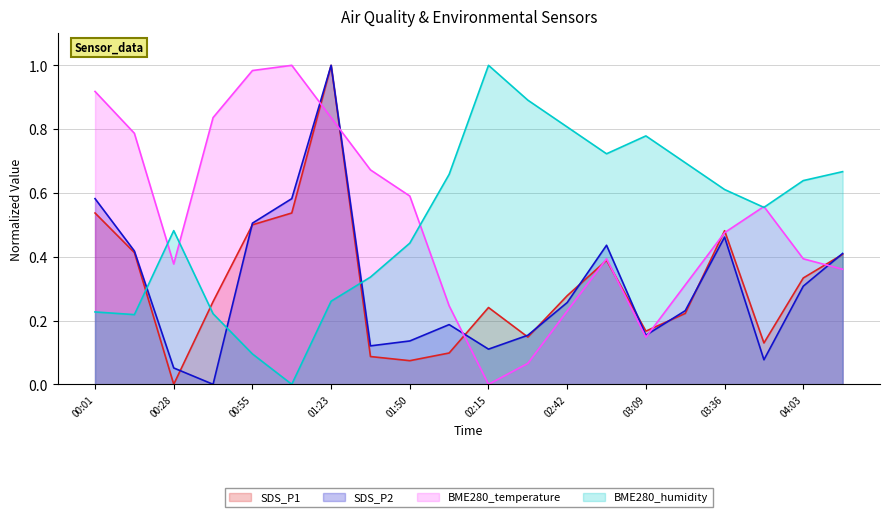

Rank the series by their maximum value, from lowest to highest.

SDS_P1, SDS_P2, BME280_temperature, BME280_humidity